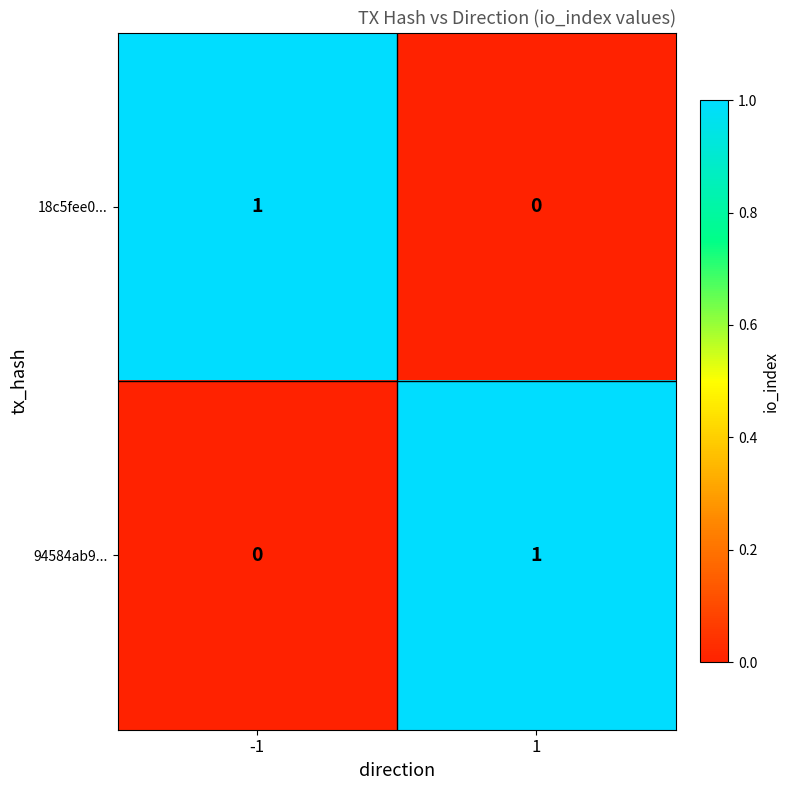

Rank the categories by 94584ab9... value from lowest to highest.

-1, 1